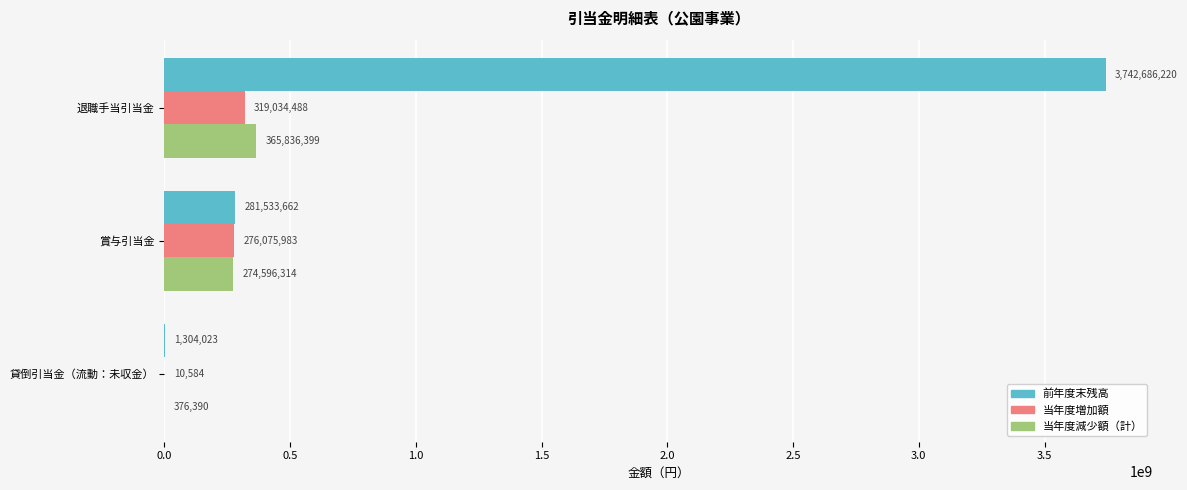

The value of 当年度増加額 at 貸倒引当金（流動：未収金） is 10584. True or false?

True